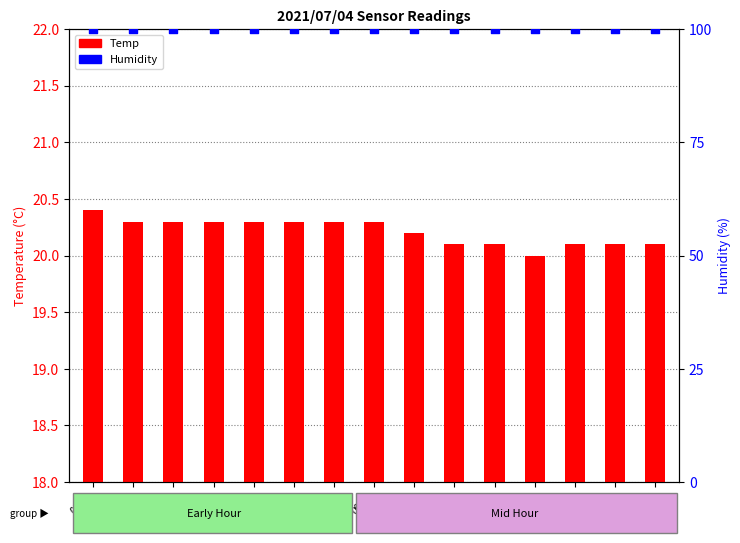

Is the value of Humidity at 00:11 greater than the value of Temp at 00:11?

Yes